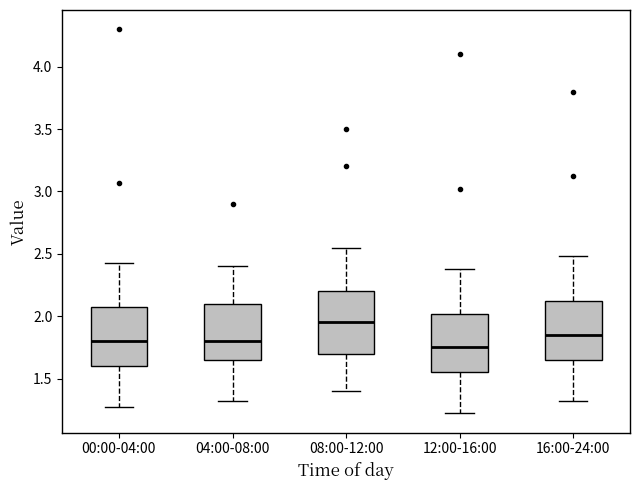

Reading left to right, transcribe this box plot: for each box, give where its median line is, the range the box spans, and where its two whiskers end, as read against the y-axis. The values are not printed on the chart, so give them approximately, as read against the axis.

00:00-04:00: median 1.80, box 1.60 to 2.05, whiskers 1.25 to 2.45
04:00-08:00: median 1.80, box 1.65 to 2.10, whiskers 1.30 to 2.40
08:00-12:00: median 1.95, box 1.70 to 2.20, whiskers 1.40 to 2.55
12:00-16:00: median 1.75, box 1.55 to 2.00, whiskers 1.20 to 2.40
16:00-24:00: median 1.85, box 1.65 to 2.10, whiskers 1.30 to 2.50